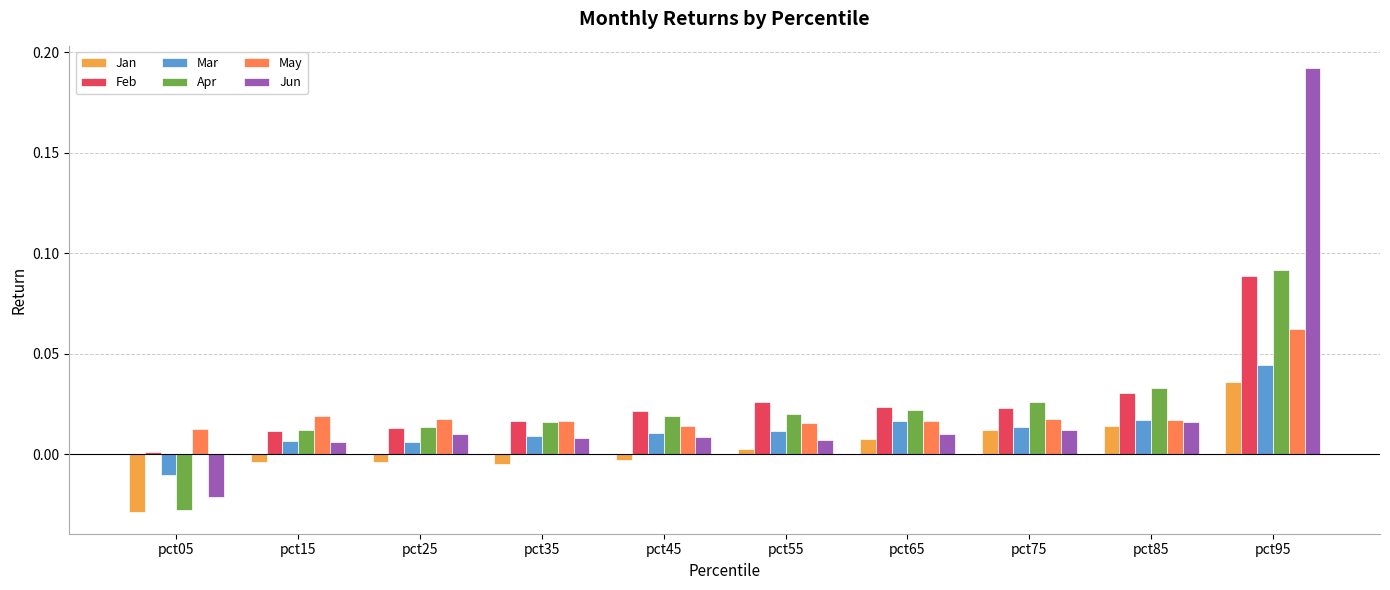

What are all the series names shown in the legend?

Jan, Feb, Mar, Apr, May, Jun